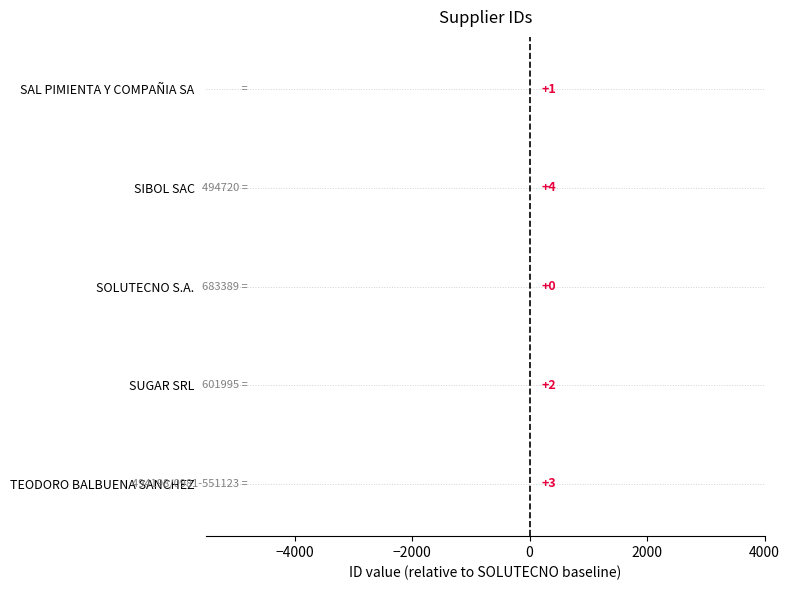

Which has a higher value, SUGAR SRL or SIBOL SAC?

SIBOL SAC